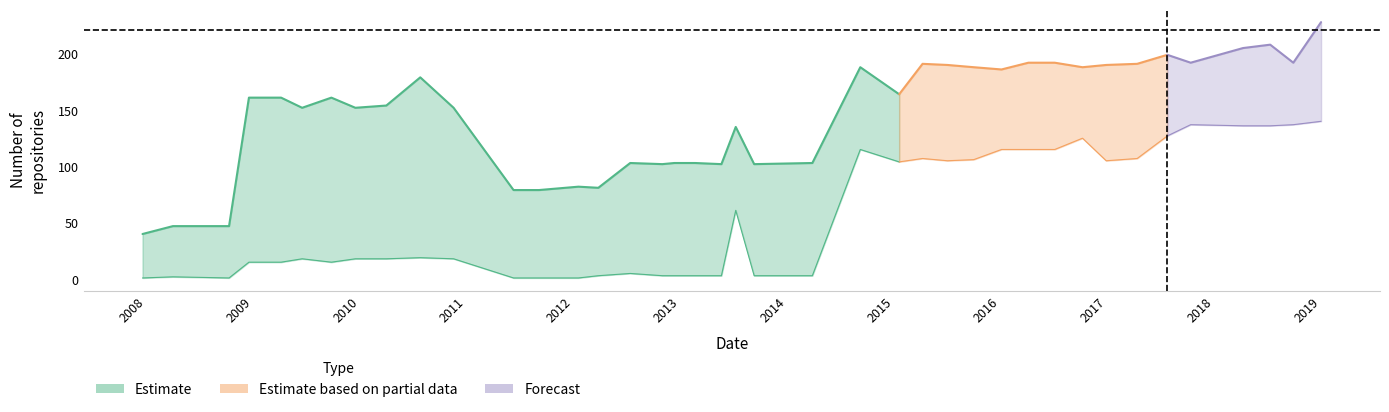

At how many categories does at least one series exceed 108?

26